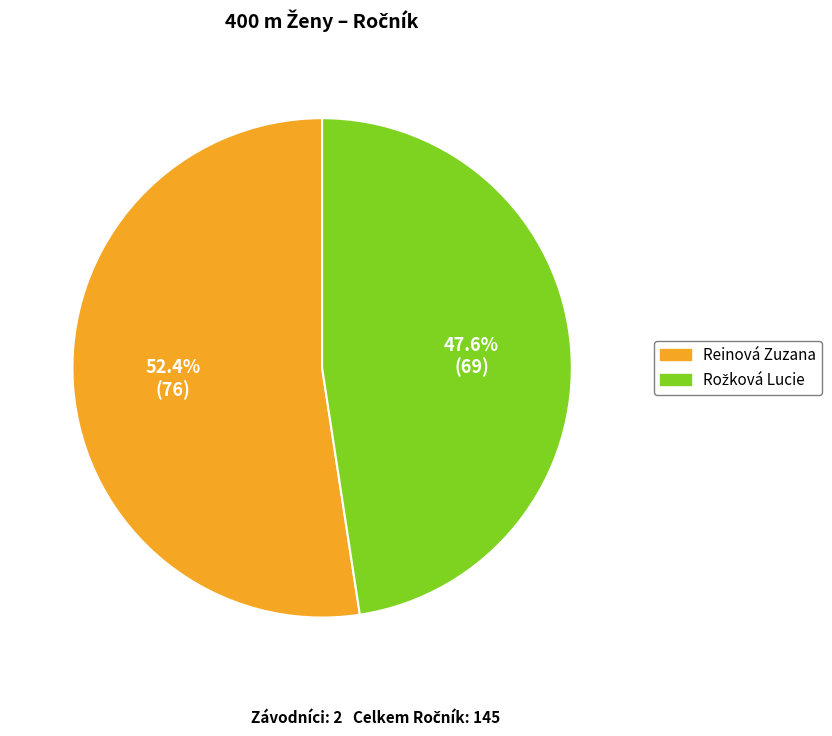

Which category has the biggest portion of the pie?

Reinová Zuzana